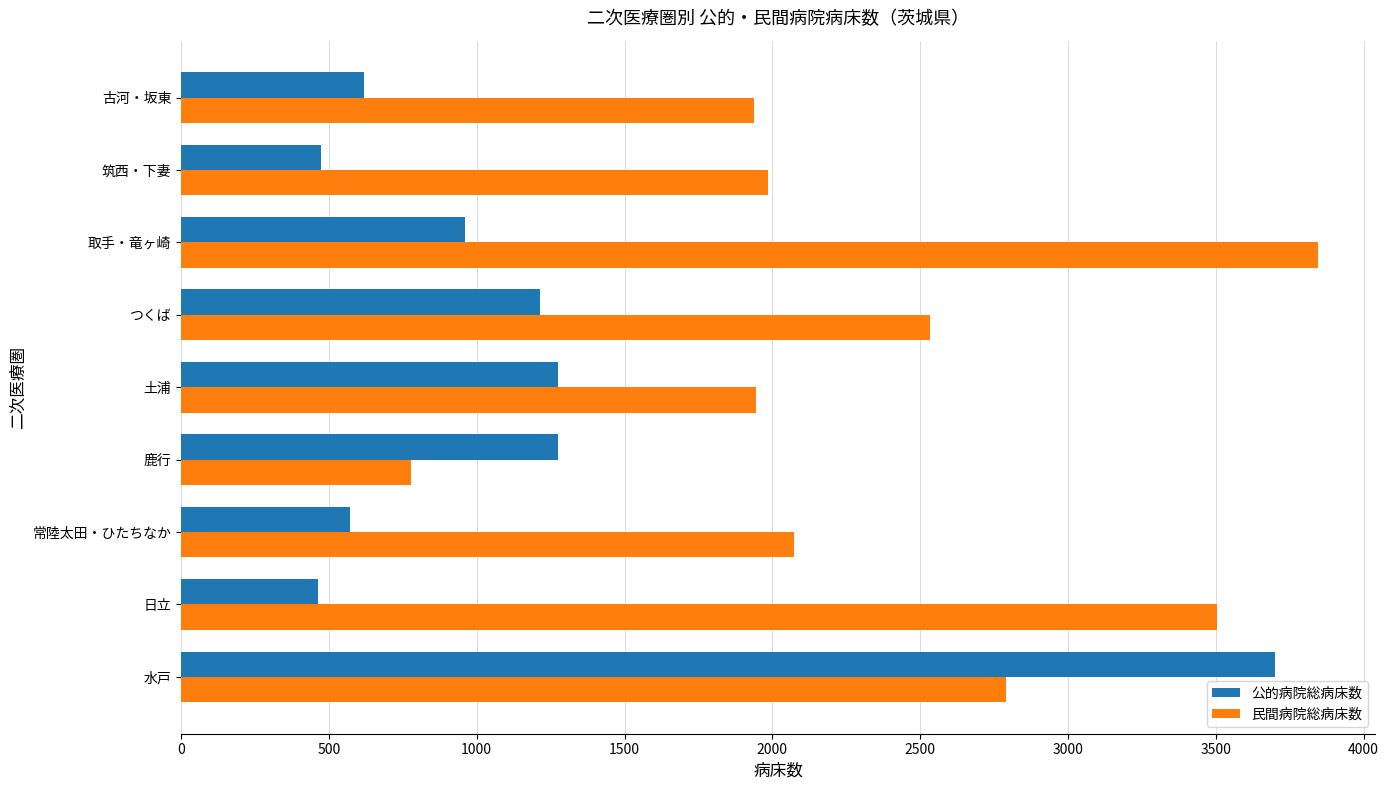

At which category is the sum across all series the highest?

水戸